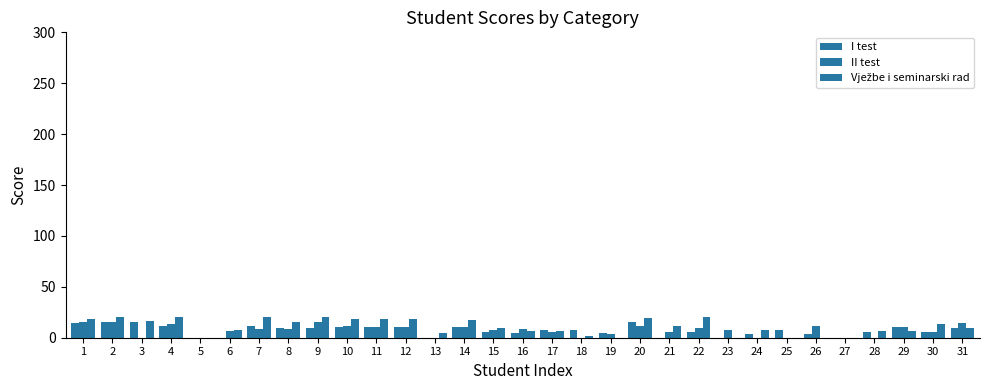

Are the bars horizontal?

No